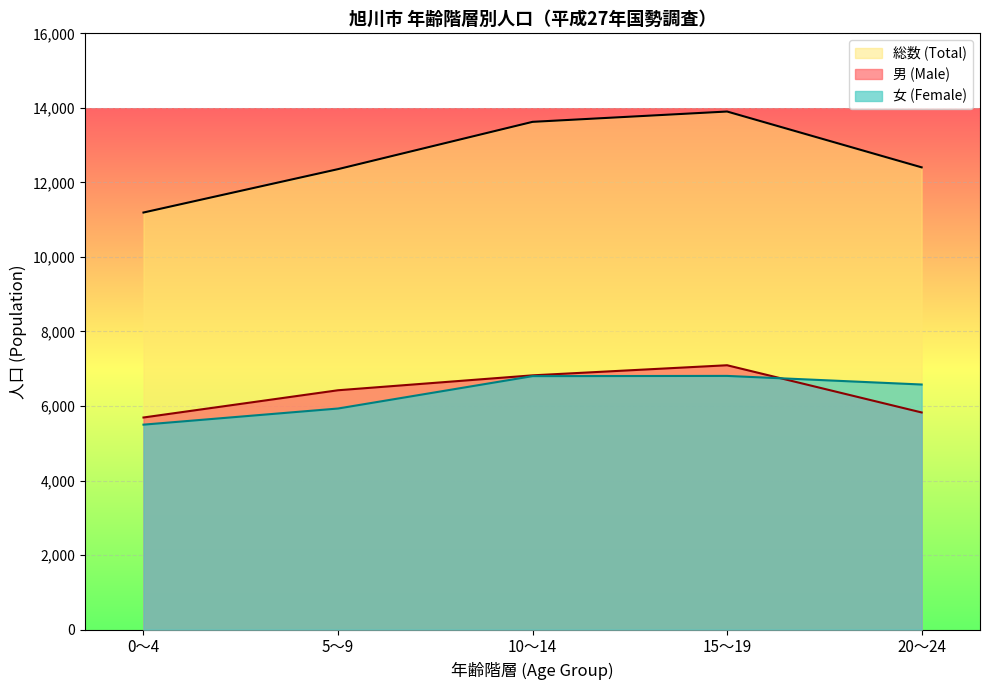

At which label does 男 (Male) first exceed 6423?

10～14